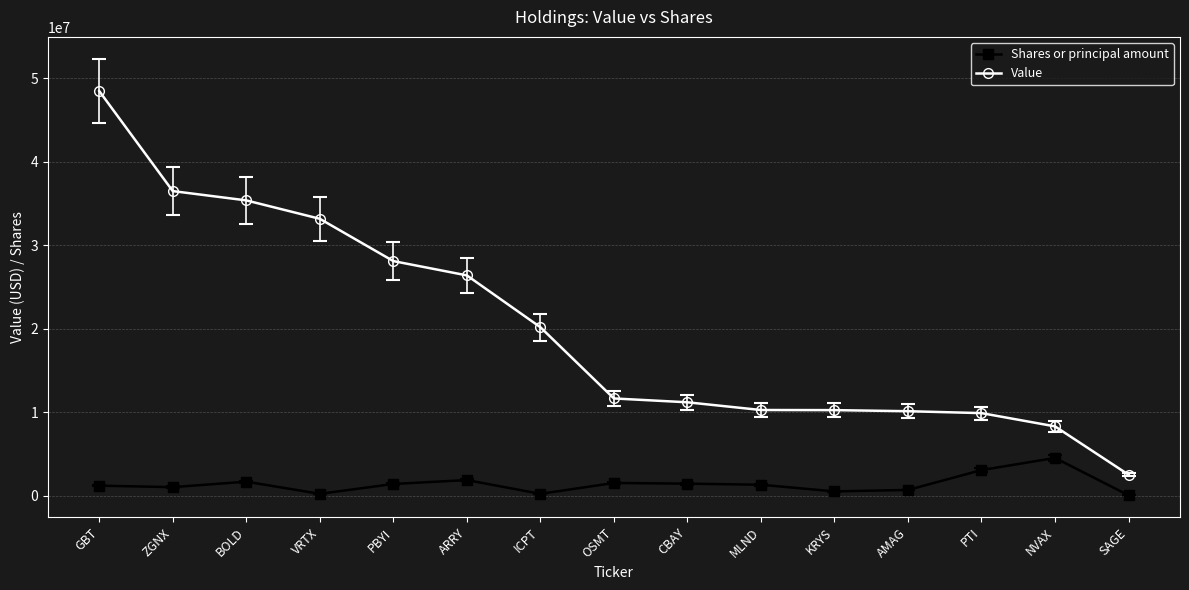

What are all the series names shown in the legend?

Shares or principal amount, Value